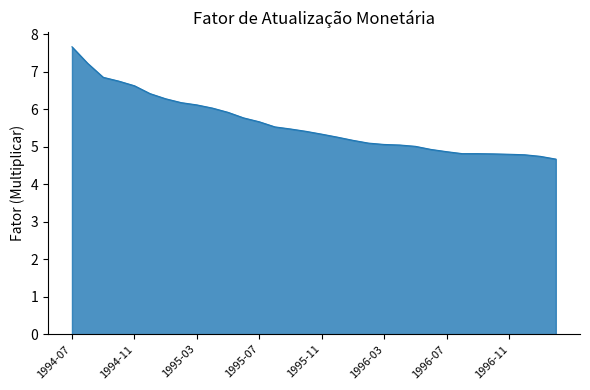

What is the minimum value shown in the chart?

4.7